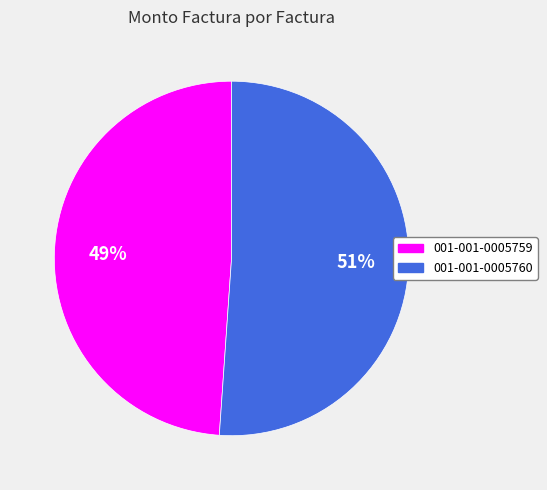

Do 001-001-0005760 and 001-001-0005759 together represent more than half of the pie?

Yes